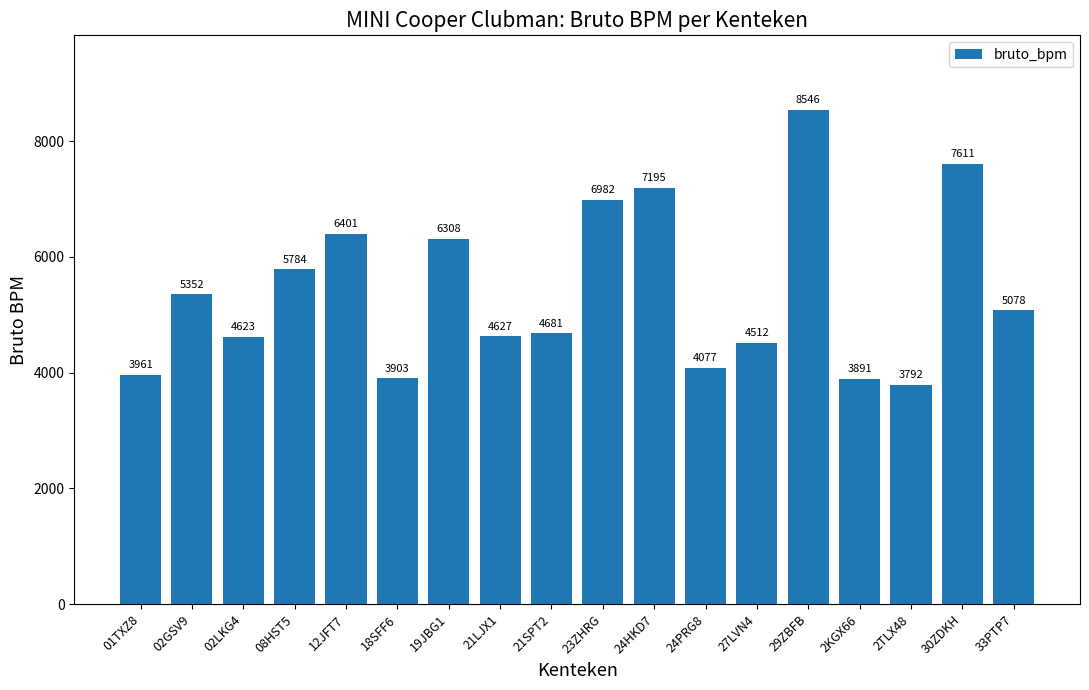

At which category does the chart reach its minimum across all series?

2TLX48